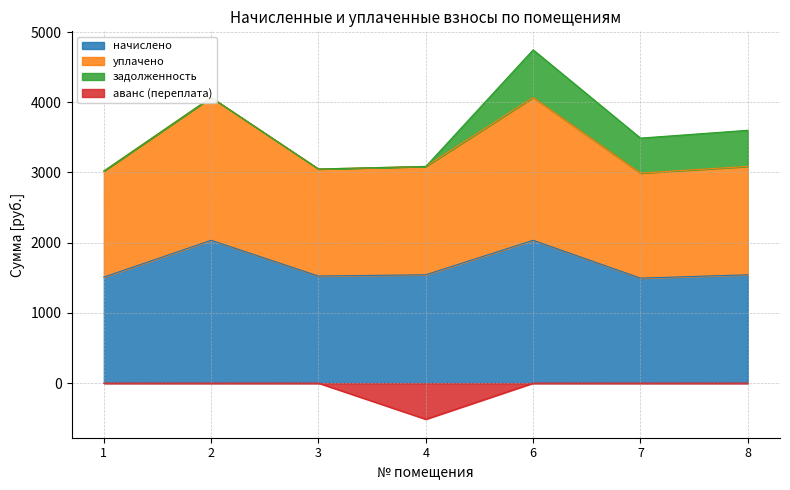

Is the value of начислено at 6 greater than the value of уплачено at 7?

No